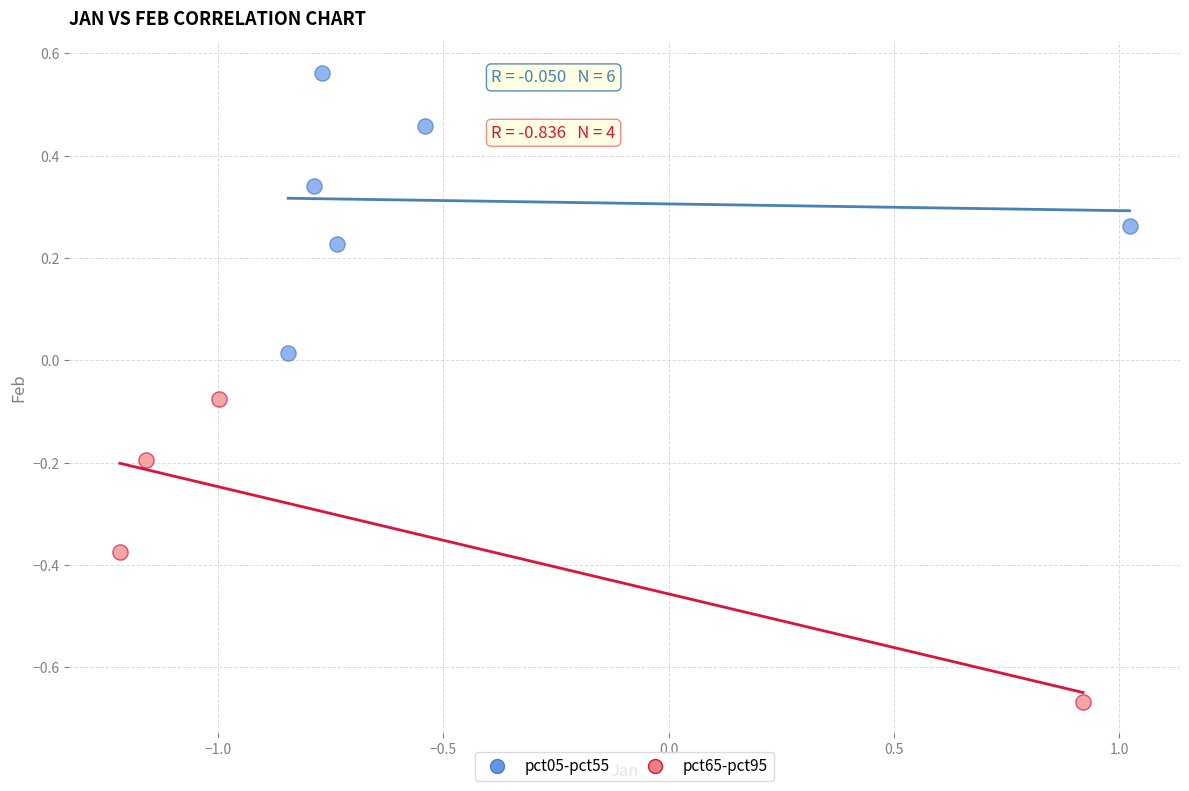

Which series contains the highest Y value?

pct05-pct55